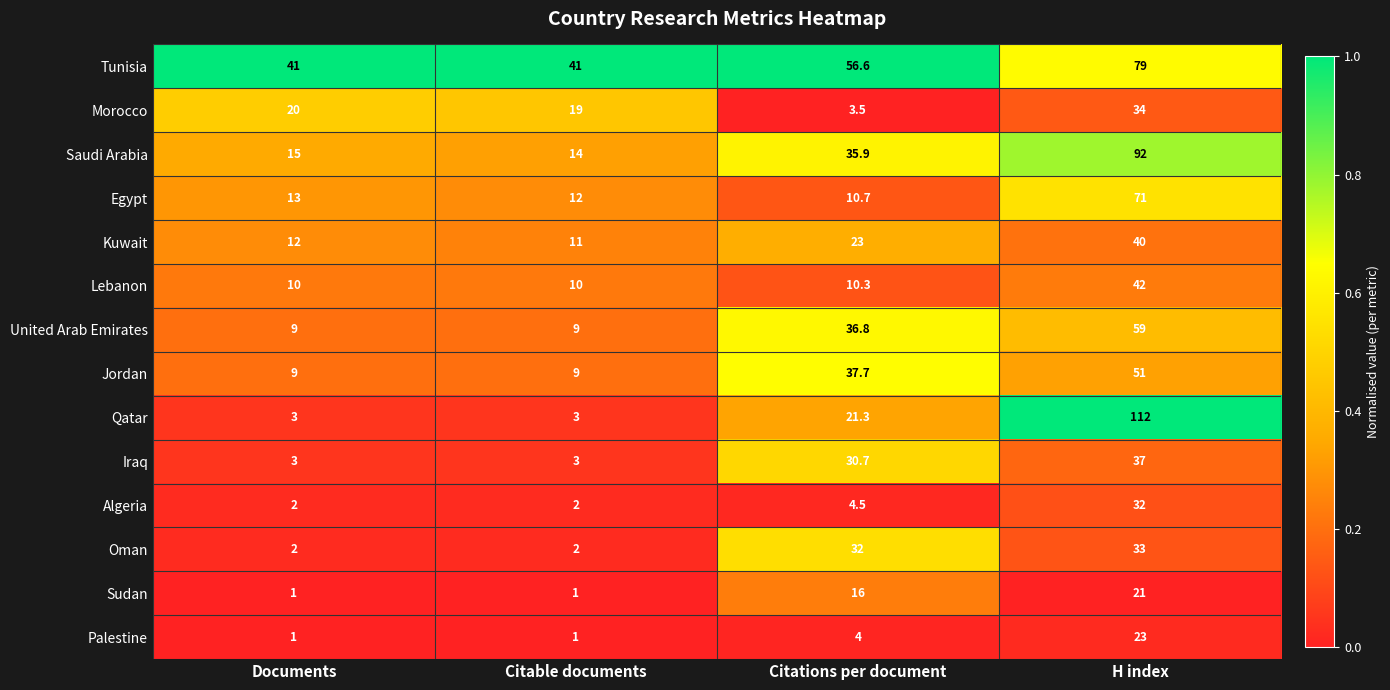

What is the difference between the second highest and second lowest values in the Saudi Arabia series?

20.9